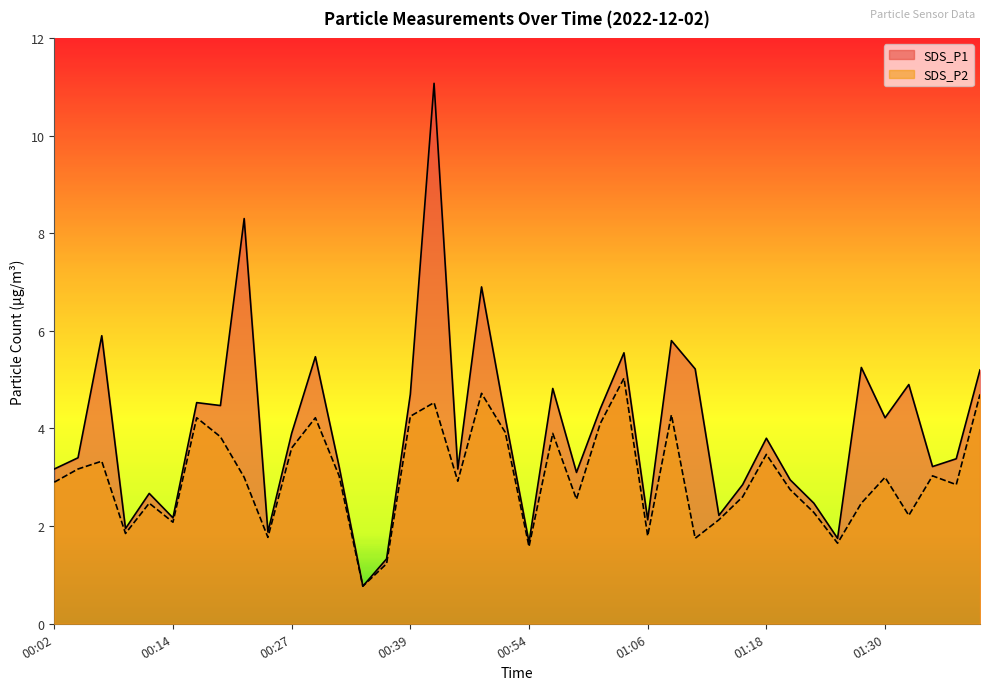

Where does the SDS_P2 series first go above 3?

00:05